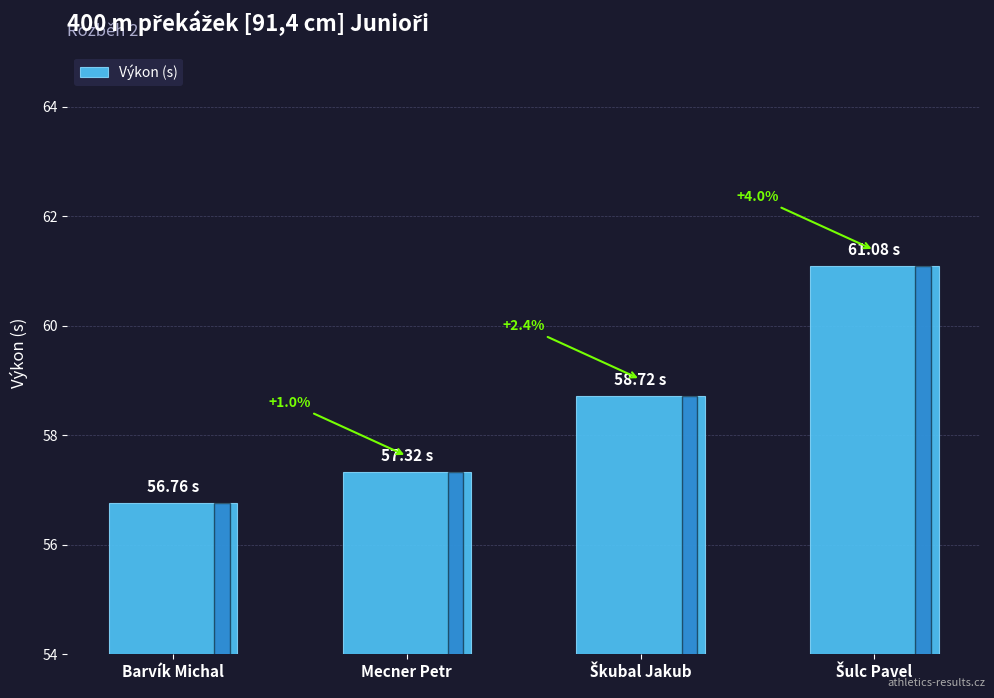

Reading left to right, list all the values displayed in this chart.

56.8	57.3	58.7	61.1